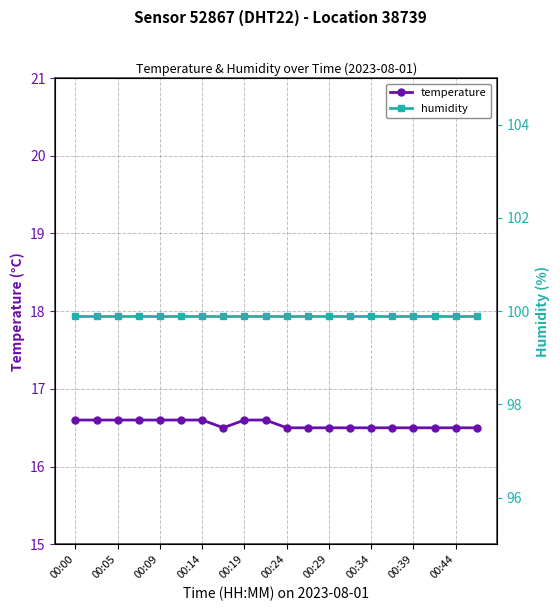

True or false: temperature has a value of 16.5 at 00:34.

True